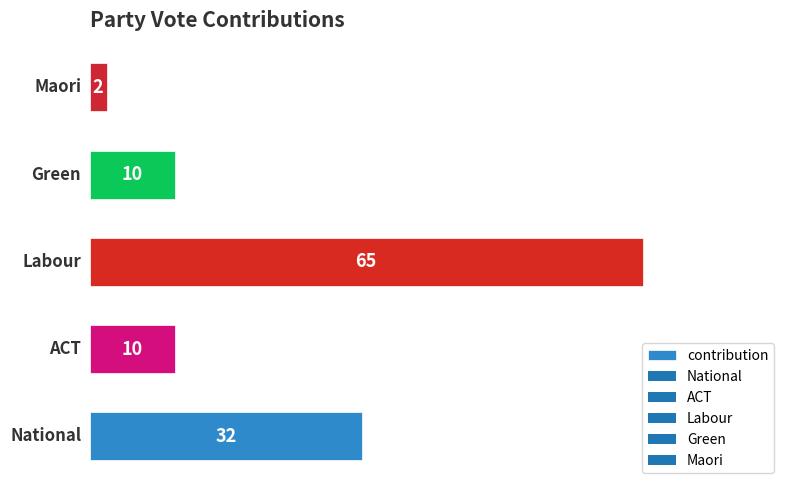

How many categories are shown in the chart?

5